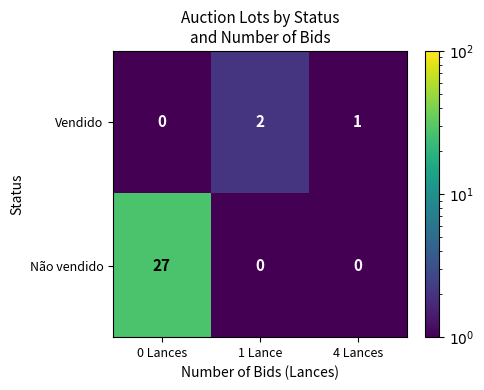

List the series in order of their overall mean, highest first.

Não vendido, Vendido